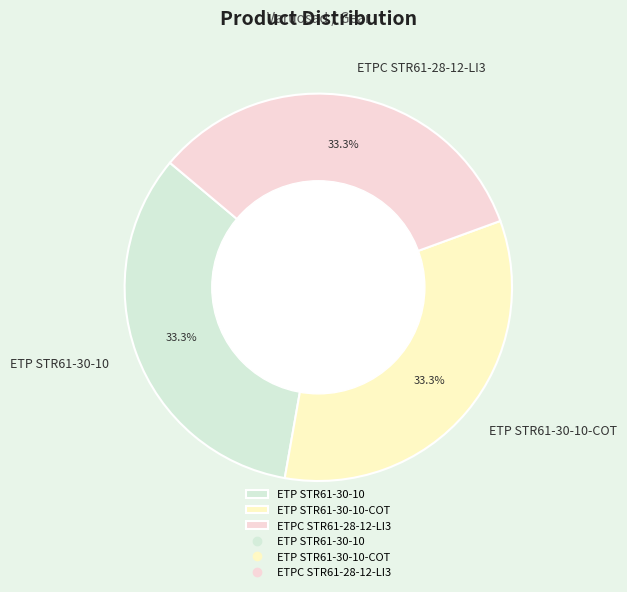

What percentage is the ETPC STR61-28-12-LI3 slice, to the nearest percent?

33%